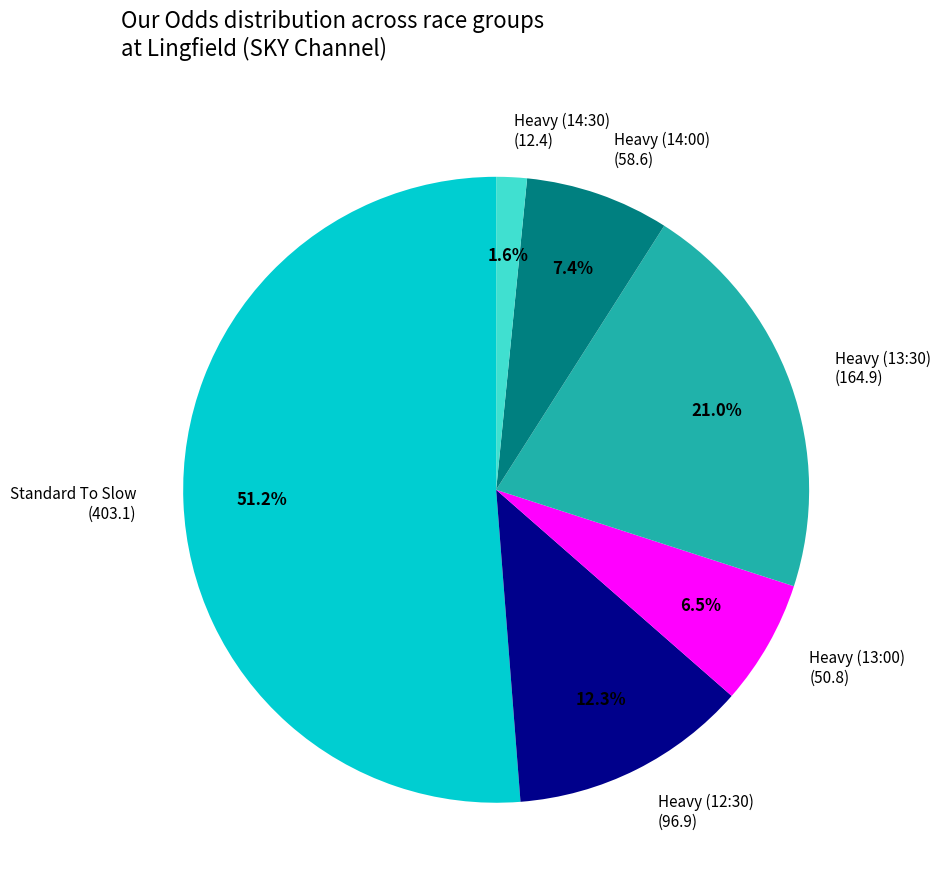

Does Standard To Slow represent more than half of the total?

Yes